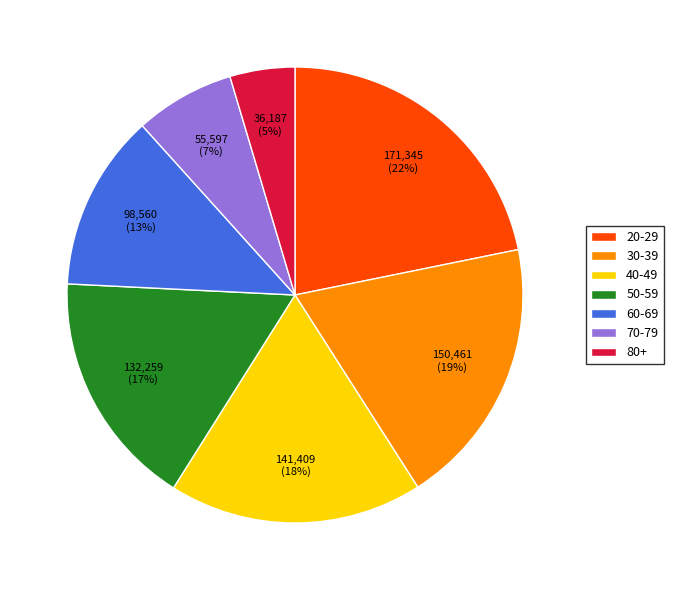

To the nearest percent, what is the combined percentage of 40-49 and 60-69?

31%